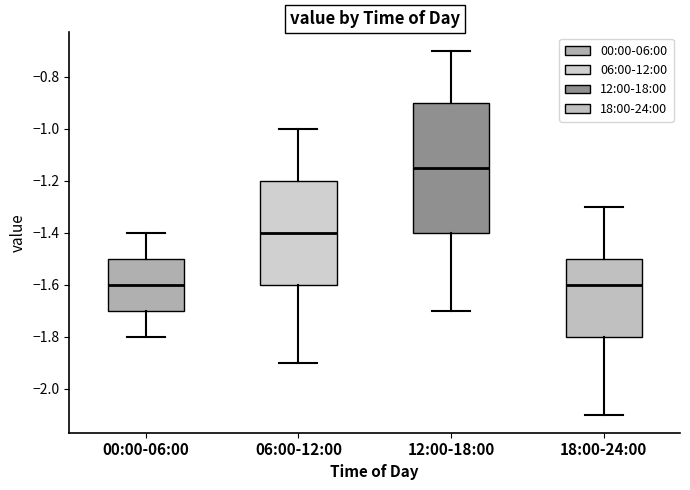

Where does the lower whisker of the box for 00:00-06:00 end on the y-axis? The values are not printed on the chart, so give them approximately, as read against the axis.

-1.80